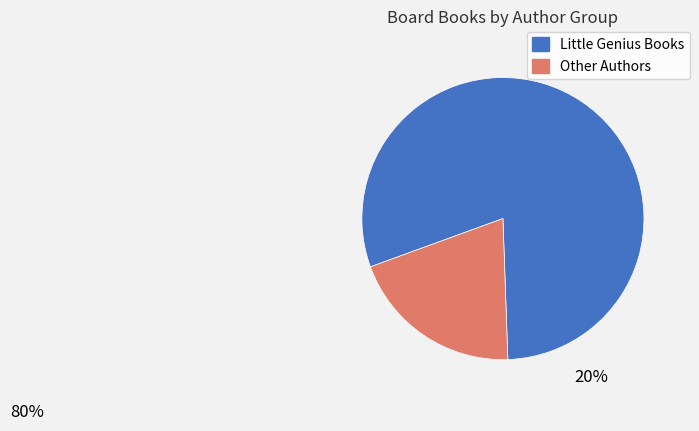

How many slices are in this pie chart?

2